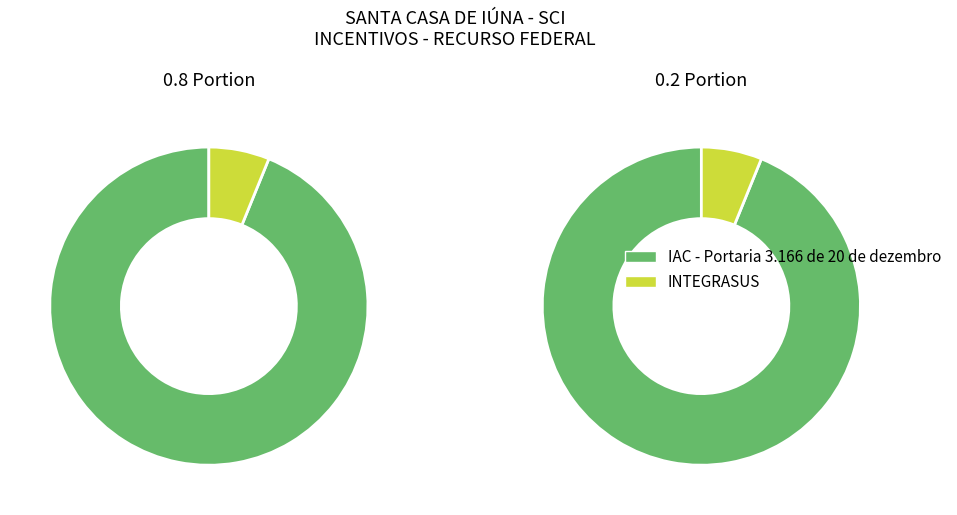

How much of the chart is everything except IAC - Portaria 3.166 de 20 de dezembro?

6.2%